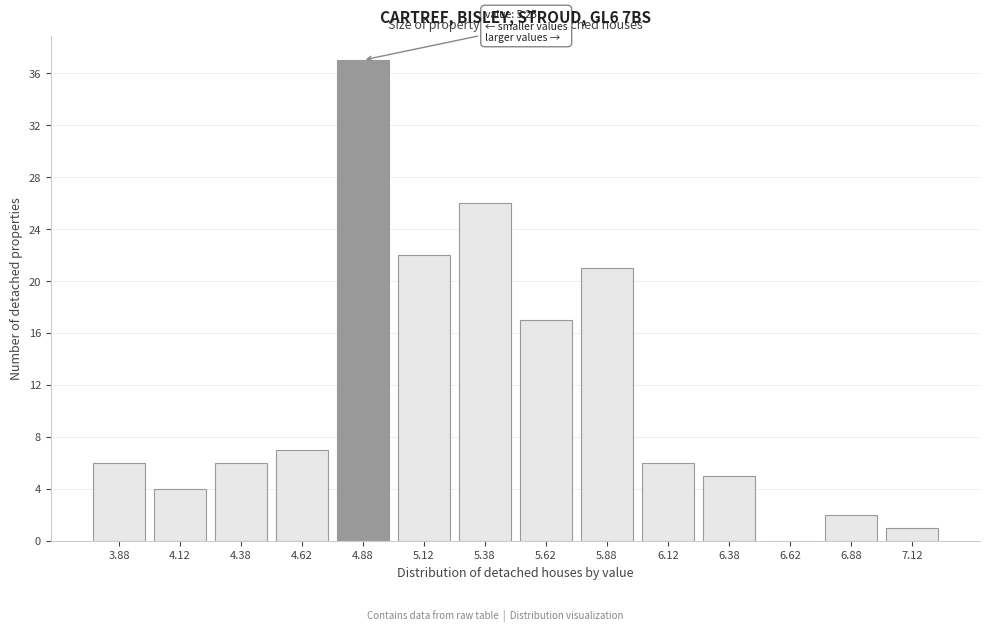

Reading left to right, transcribe all the data shown in this chart.

3.88=6	4.12=4	4.38=6	4.62=7	4.88=37	5.12=22	5.38=26	5.62=17	5.88=21	6.12=6	6.38=5	6.62=0	6.88=2	7.12=1